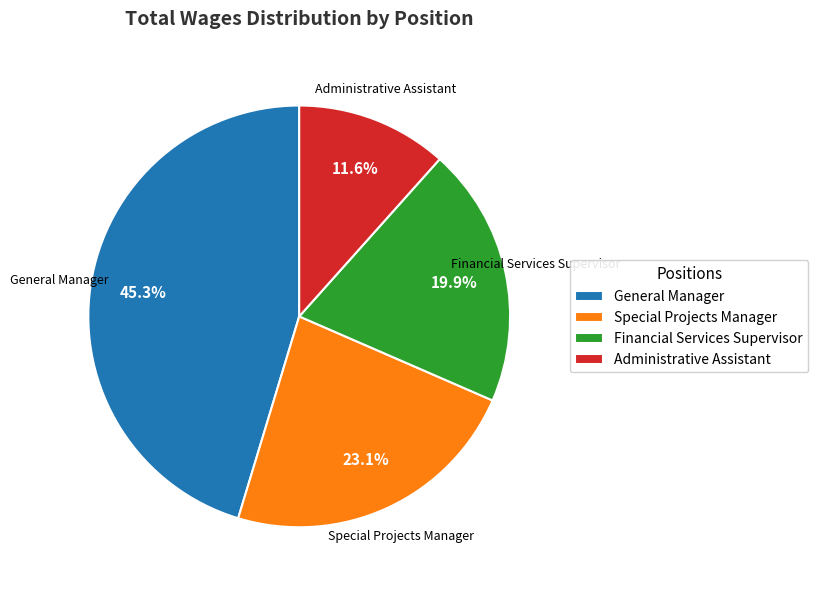

Is General Manager the majority of the pie?

No